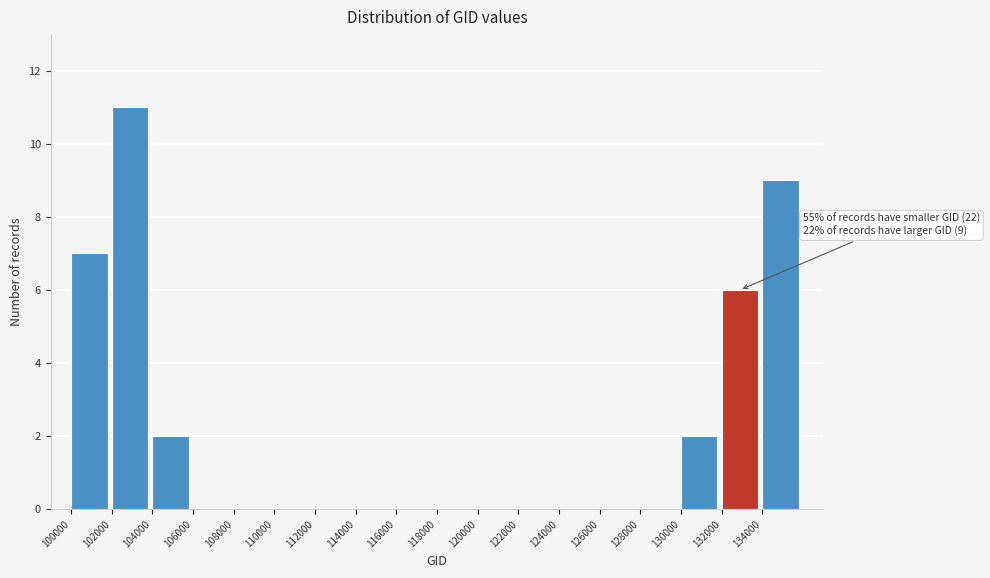

Over which range of the x-axis is the bar tallest?

102000 to 104000